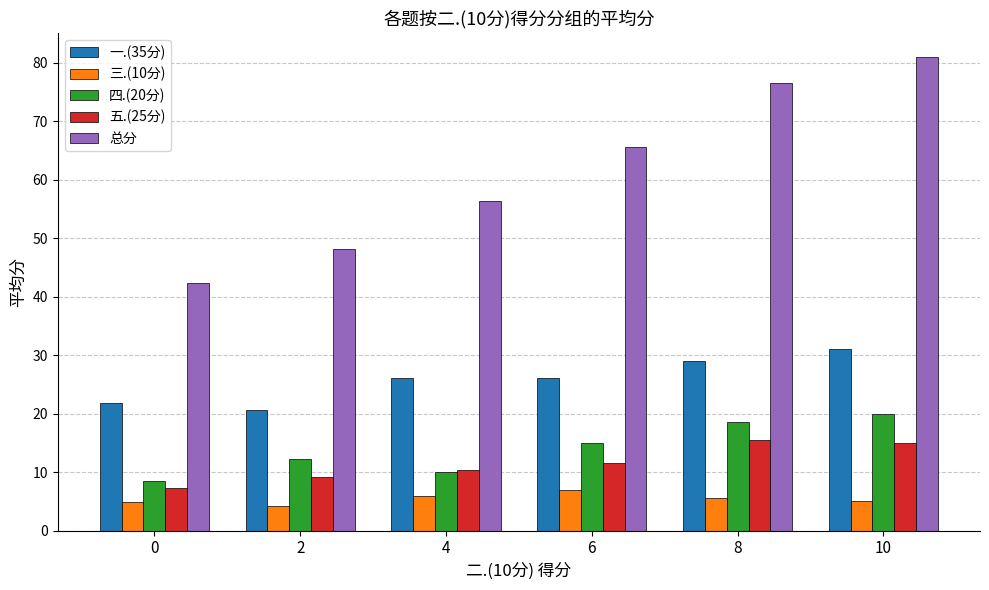

What is the total value across all series at 0?

84.8